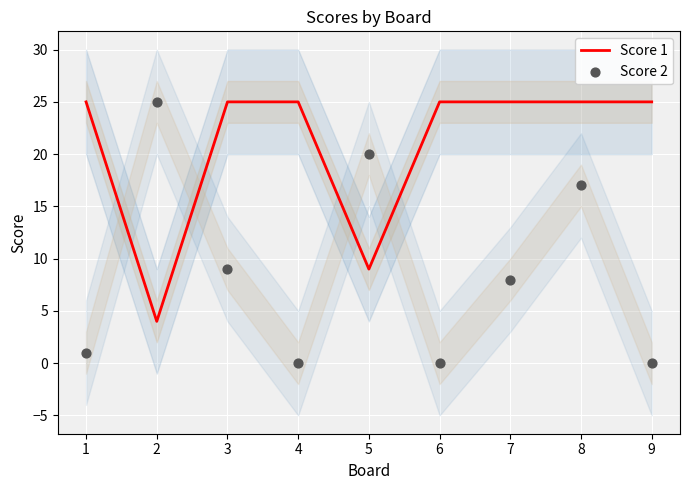

Which series contains the lowest Y value?

Score 2